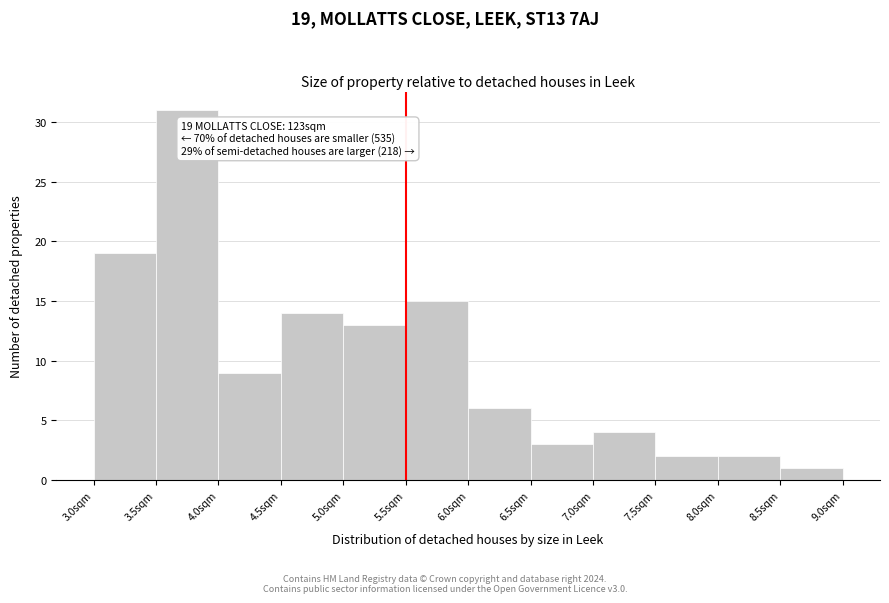

Which range on the x-axis has the tallest bar?

3.5 to 4.0